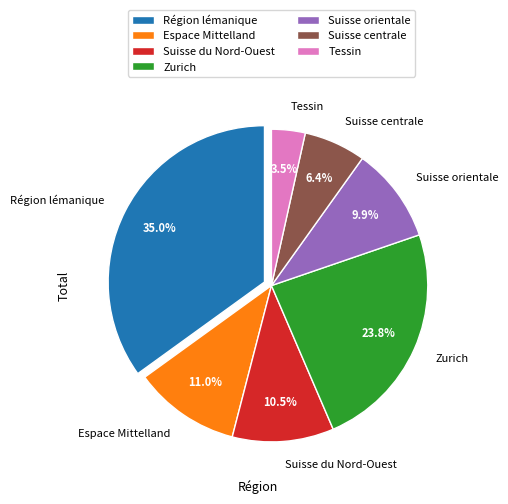

To the nearest percent, what is the difference between the Zurich and Région lémanique slice percentages?

11%